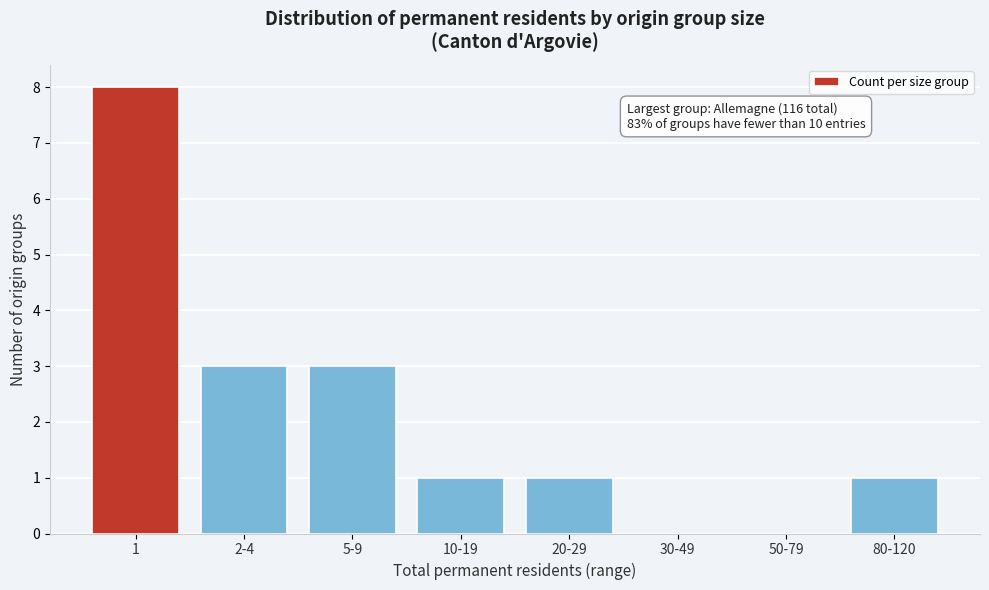

Reading left to right, transcribe all the data shown in this chart.

1=8	2-4=3	5-9=3	10-19=1	20-29=1	30-49=0	50-79=0	80-120=1